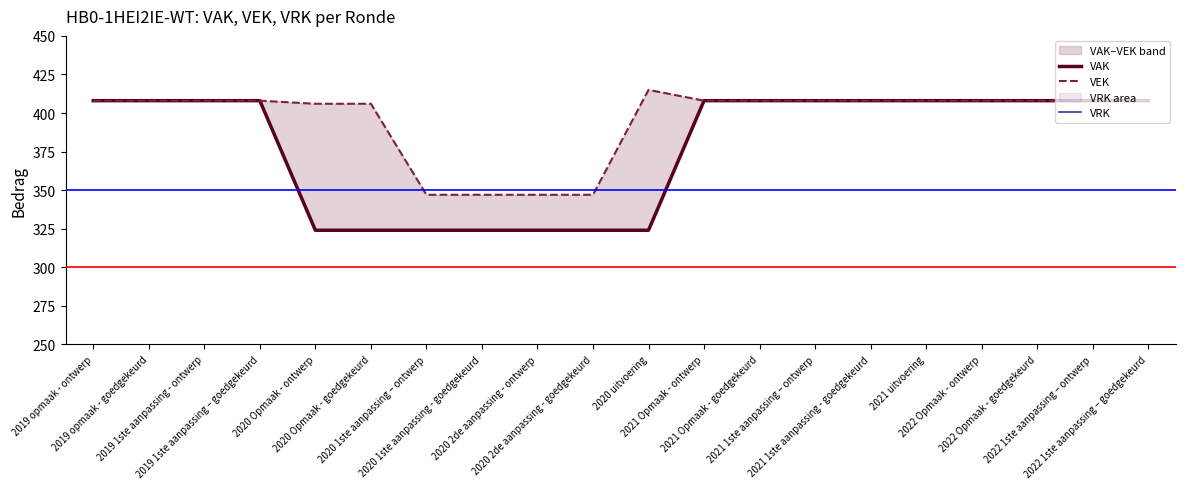

True or false: VAK has a value of 659 at 2021 1ste aanpassing - goedgekeurd.

False